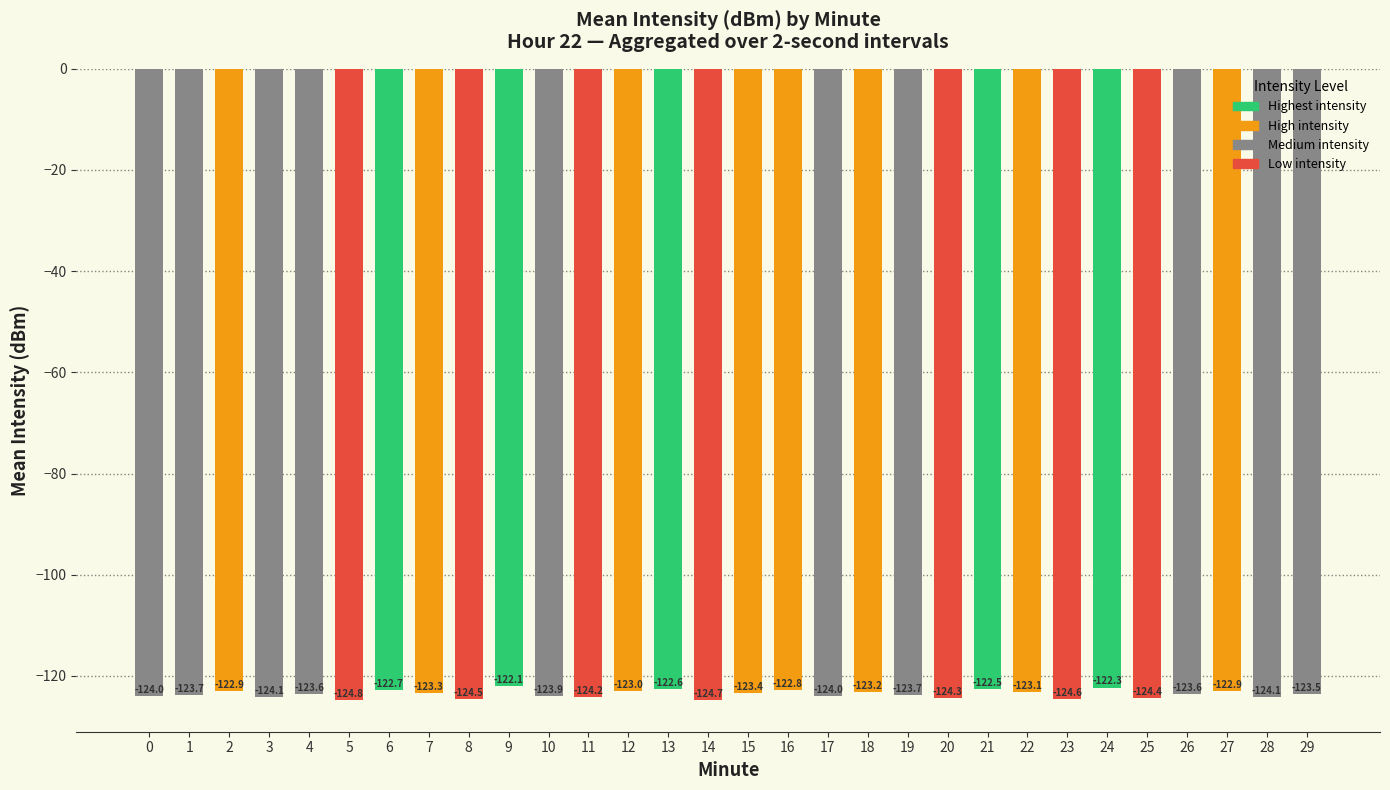

What is the change in value from 7 to 24?

+1.0